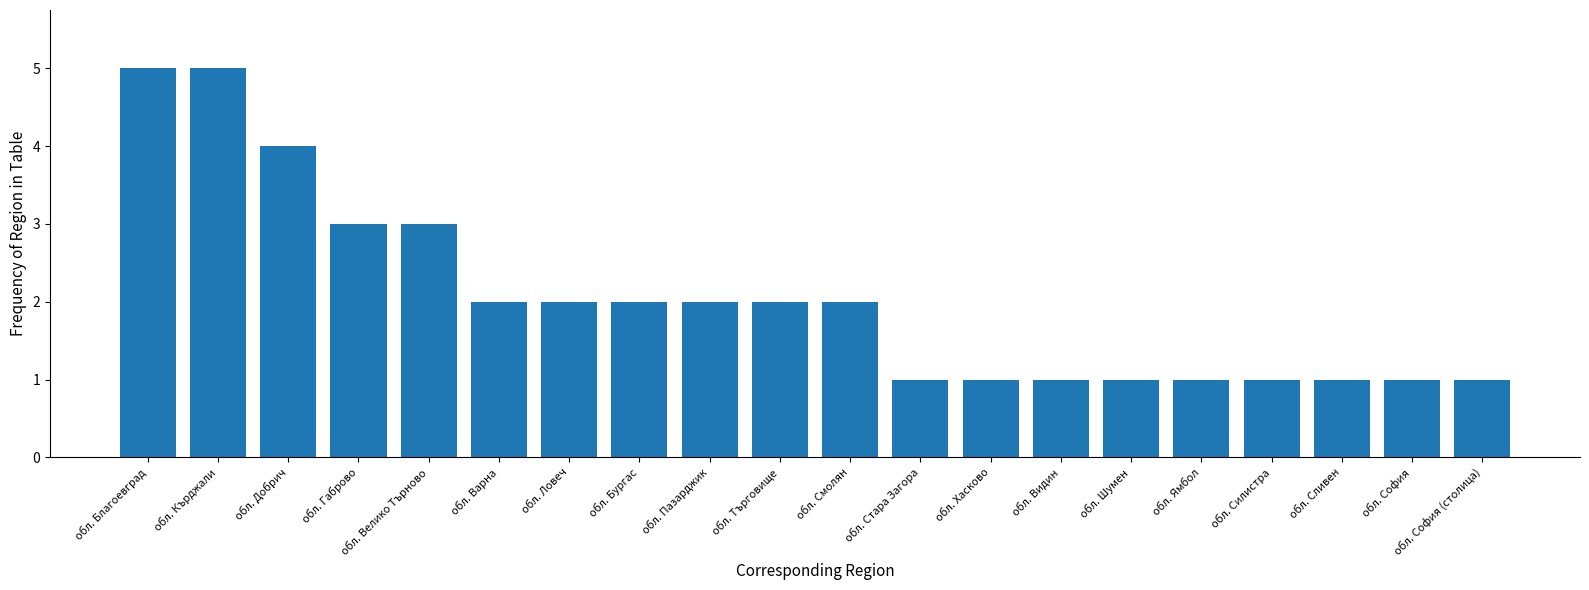

Does the chart contain any negative values?

No